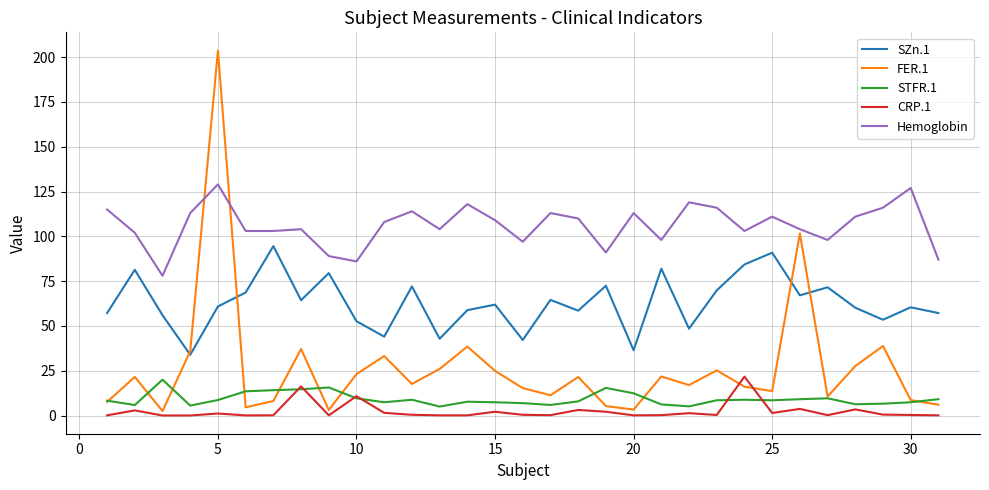

Which series ends up on top after the final intersection of CRP.1 and STFR.1?

STFR.1